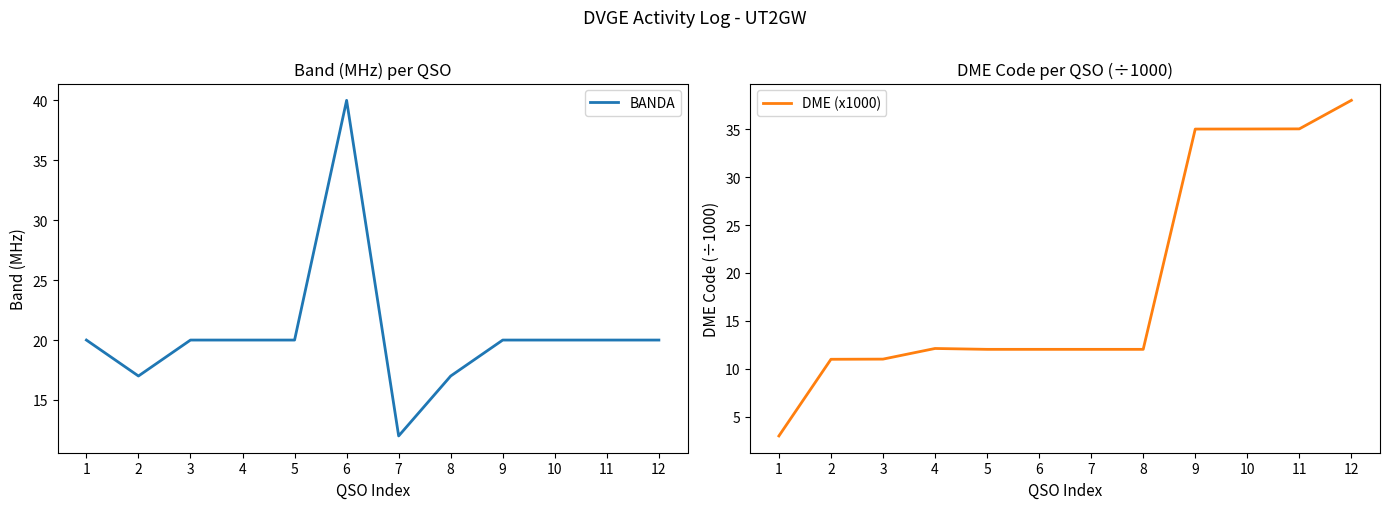

Reading right to left, extract all data points from this chart.

BANDA: 12=20.0	11=20.0	10=20.0	9=20.0	8=17.0	7=12.0	6=40.0	5=20.0	4=20.0	3=20.0	2=17.0	1=20.0
DME (x1000): 12=38.0	11=35.0	10=35.0	9=35.0	8=12.0	7=12.0	6=12.0	5=12.0	4=12.1	3=11.0	2=11.0	1=3.0